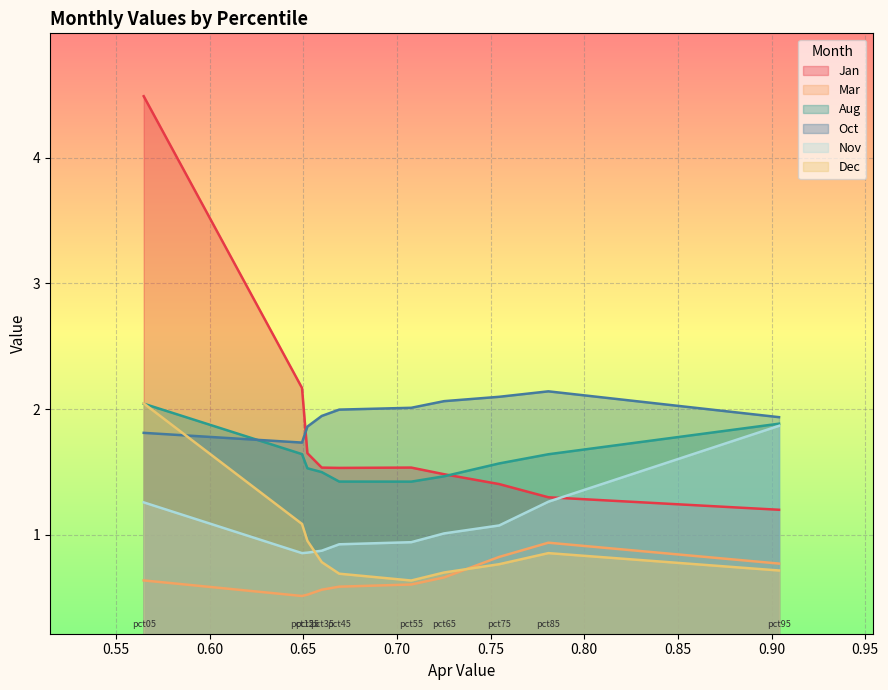

What is the sum of all Jan values?

18.3